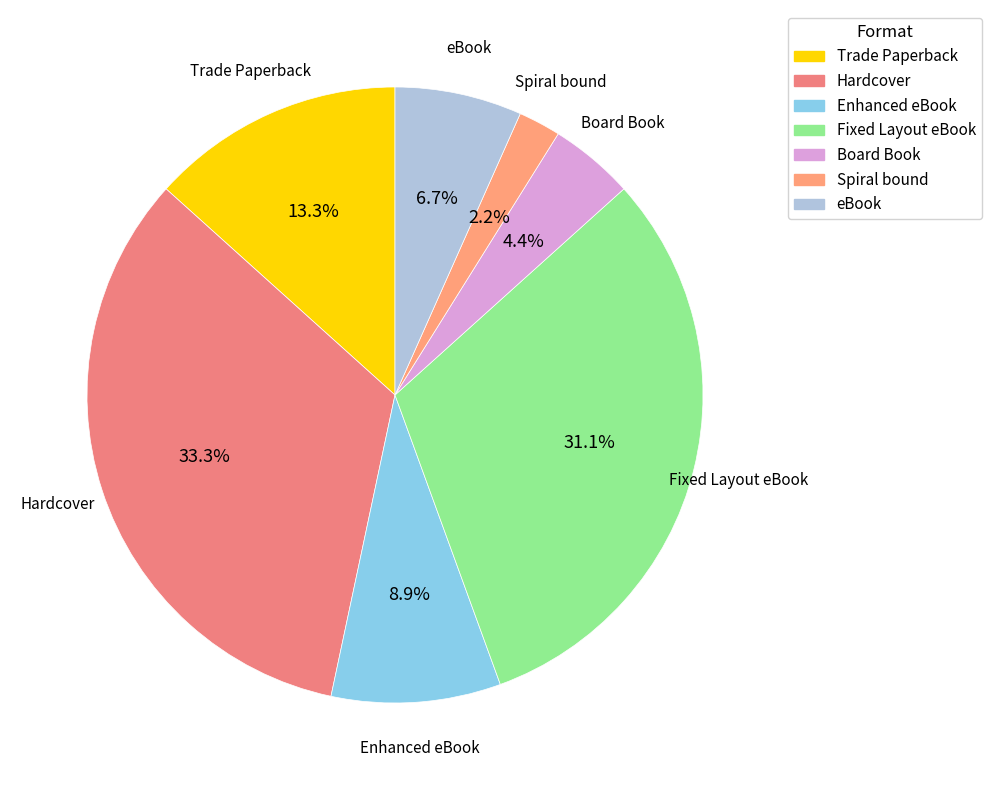

How many segments does this pie chart have?

7